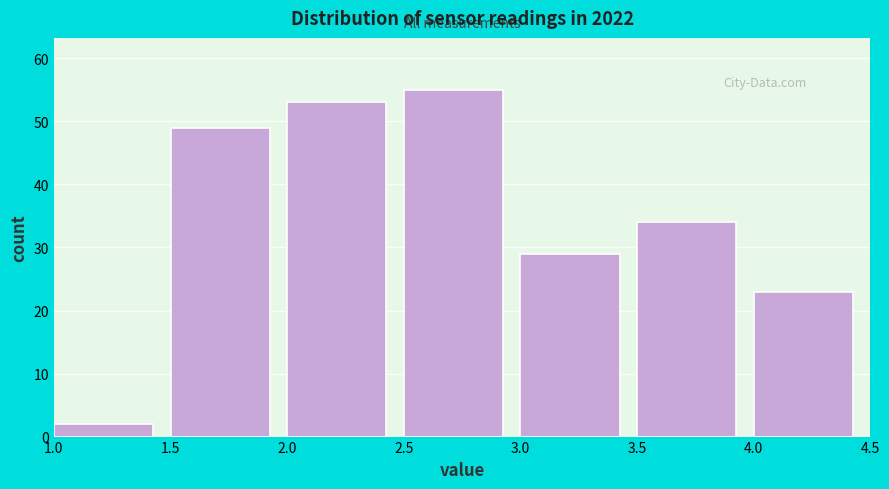

What is the height of the bar covering 3.0 to 3.5 on the x-axis? The values are not printed on the chart, so give them approximately, as read against the axis.

29